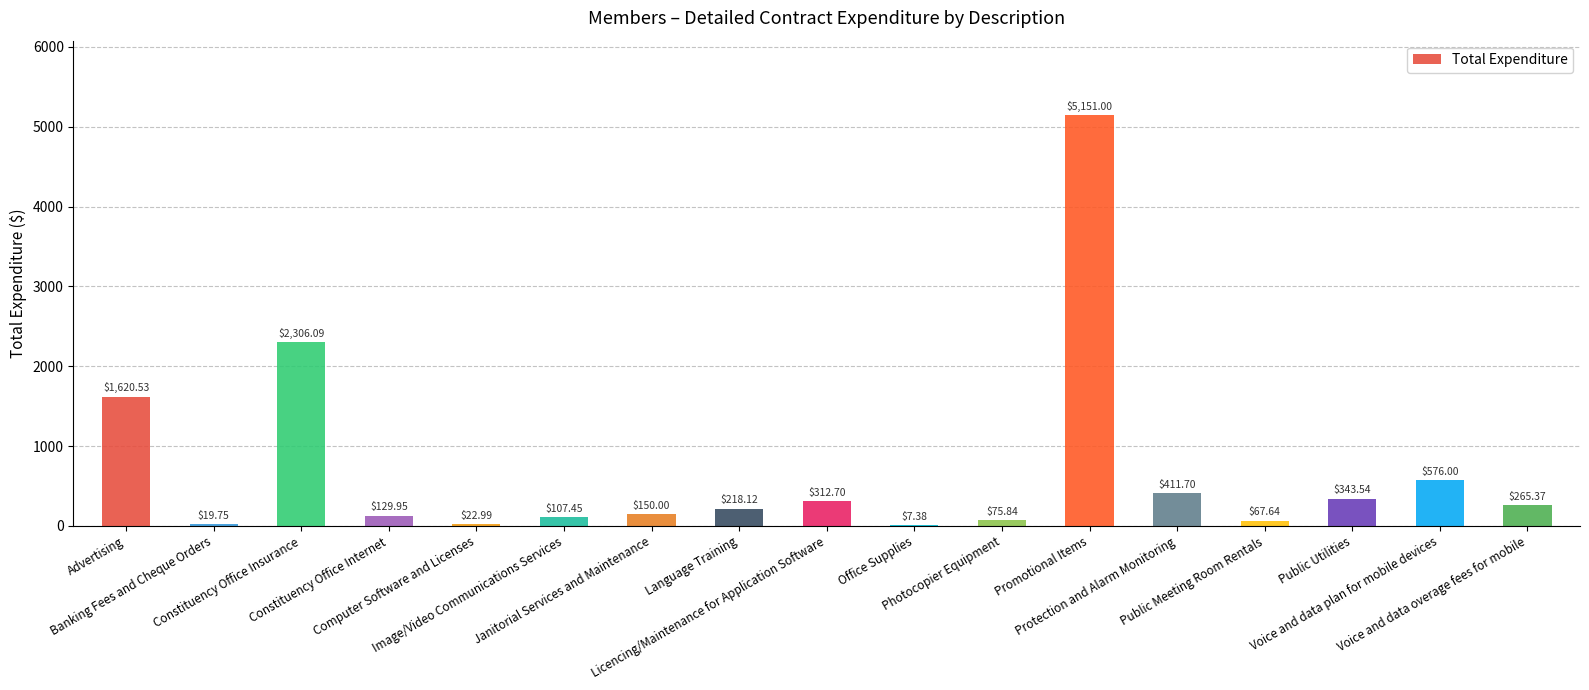

List the labels in order of value, smallest first.

Office Supplies, Banking Fees and Cheque Orders, Computer Software and Licenses, Public Meeting Room Rentals, Photocopier Equipment, Image/Video Communications Services, Constituency Office Internet, Janitorial Services and Maintenance, Language Training, Voice and data overage fees for mobile, Licencing/Maintenance for Application Software, Public Utilities, Protection and Alarm Monitoring, Voice and data plan for mobile devices, Advertising, Constituency Office Insurance, Promotional Items